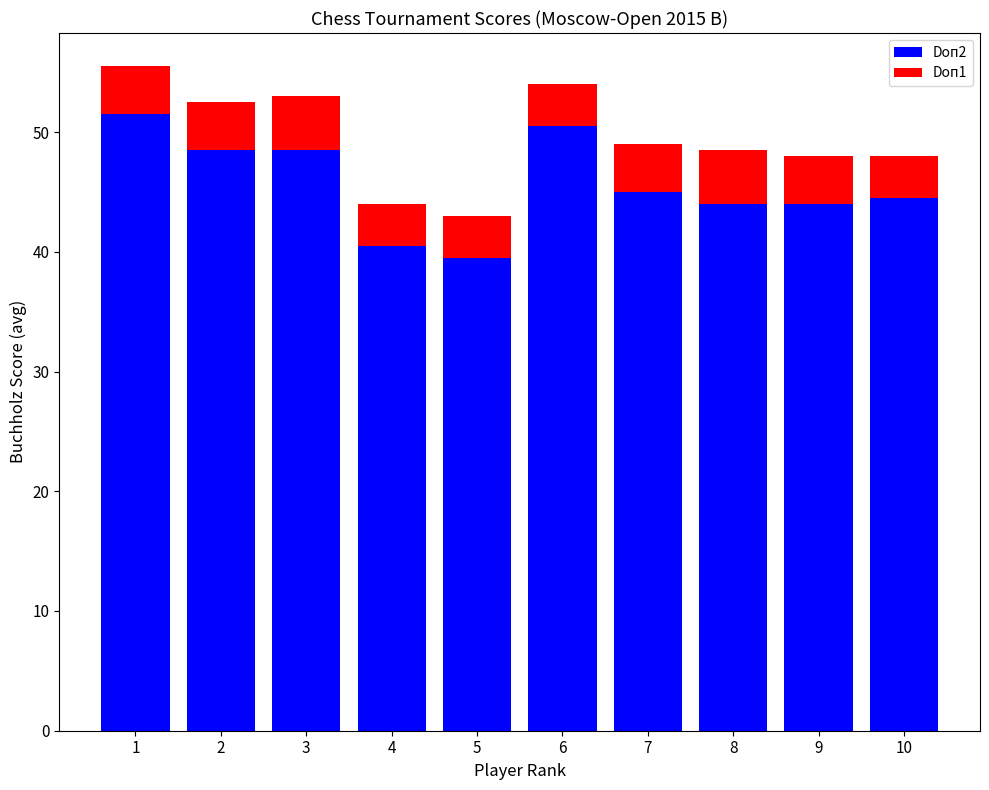

What is the maximum value for Doп2?

51.5